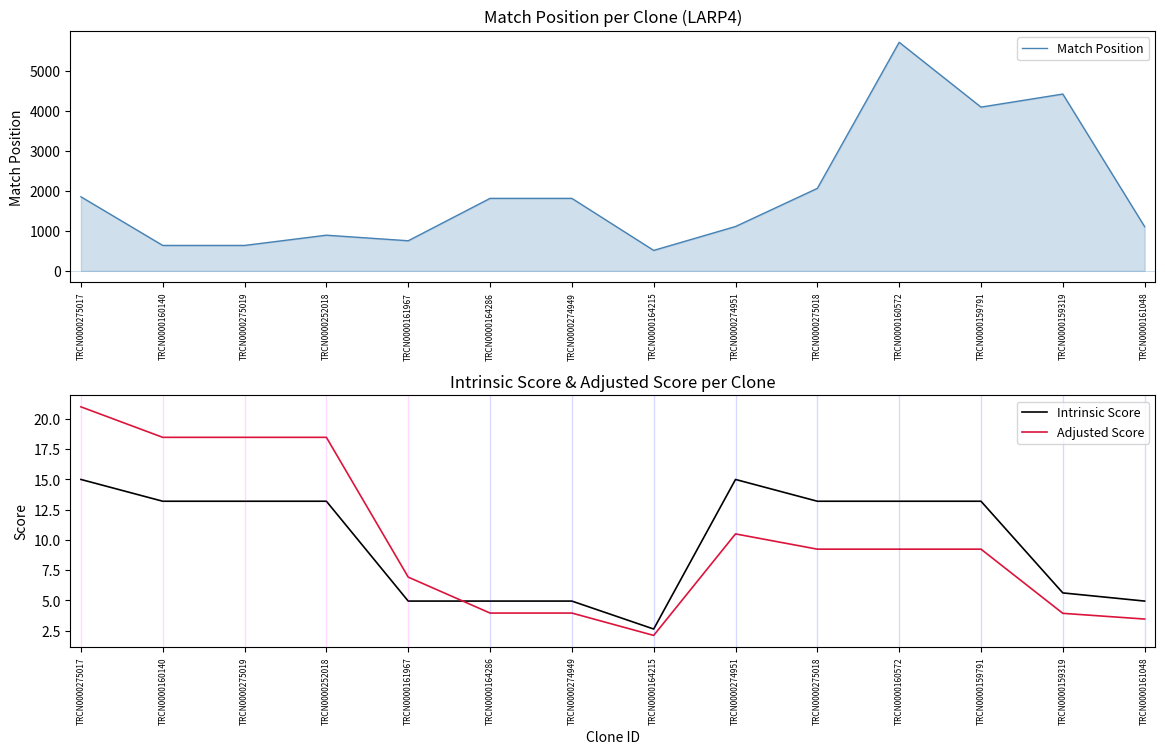

What is the highest value of the Adjusted Score series?

21.0